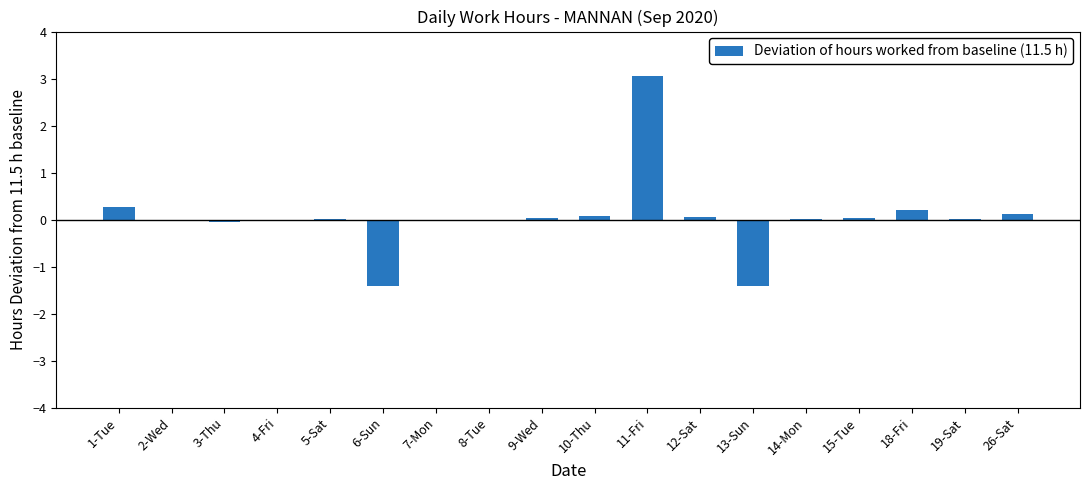

What is the sum of all values?

0.9